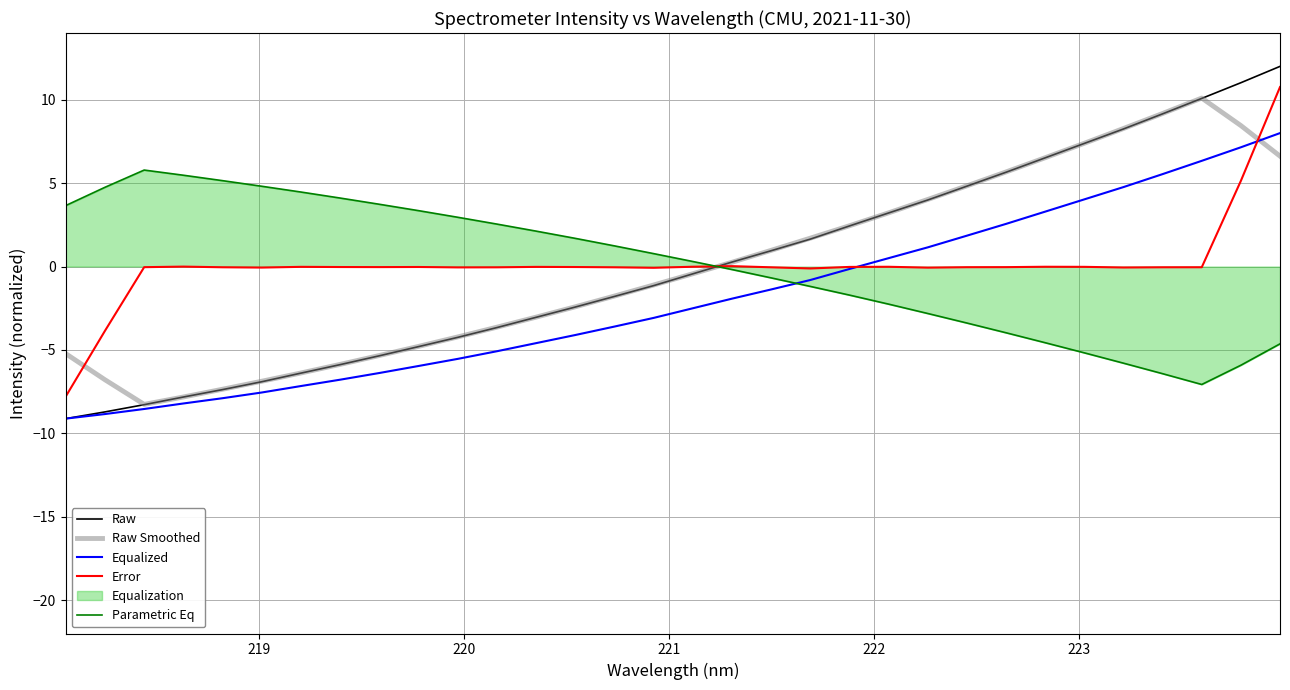

What is the maximum value for Raw?

12.0